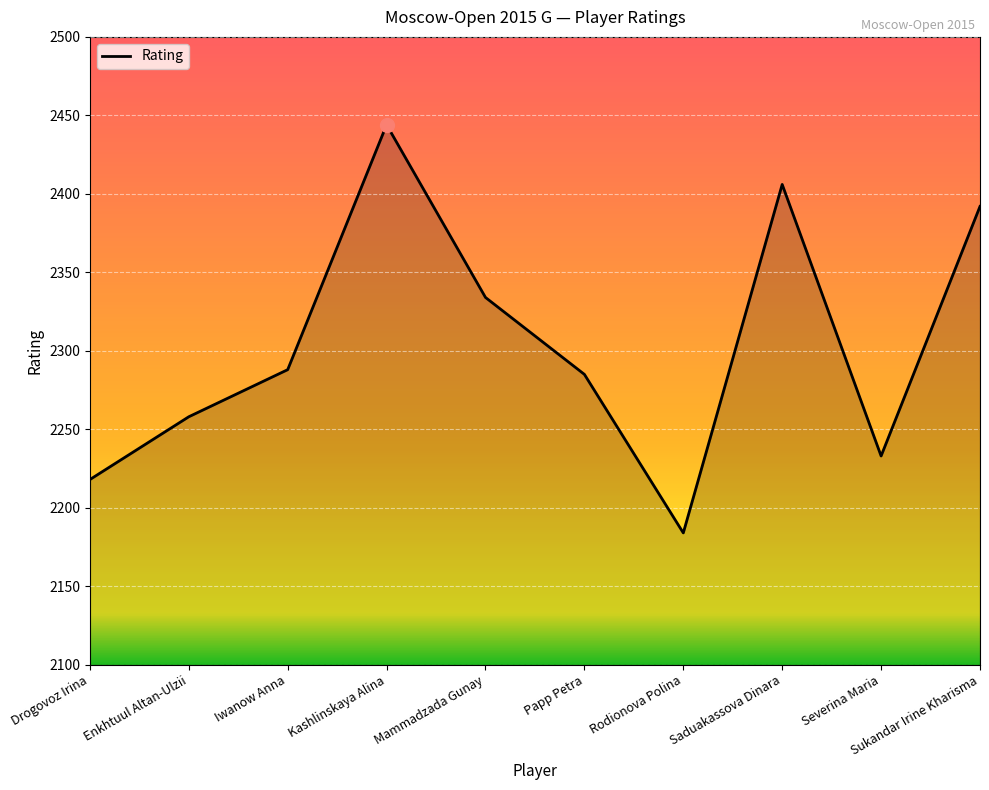

At which category does the data reach its first local valley?

Rodionova Polina